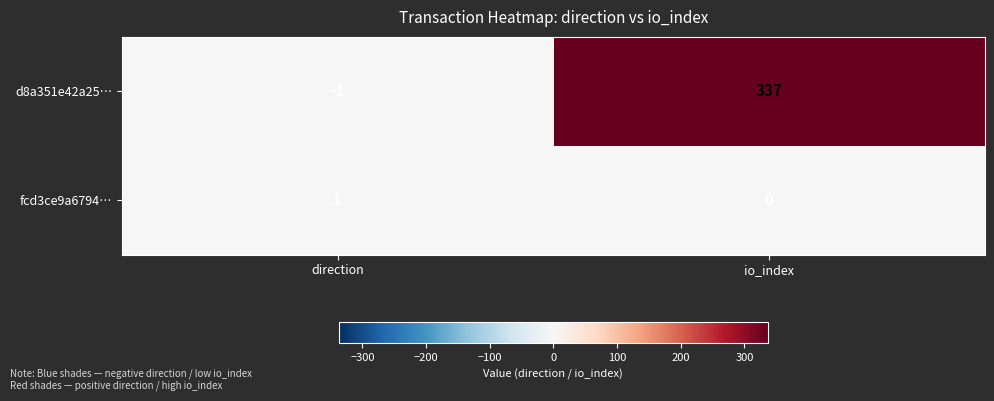

What is the average value of the d8a351e42a25… series?

168